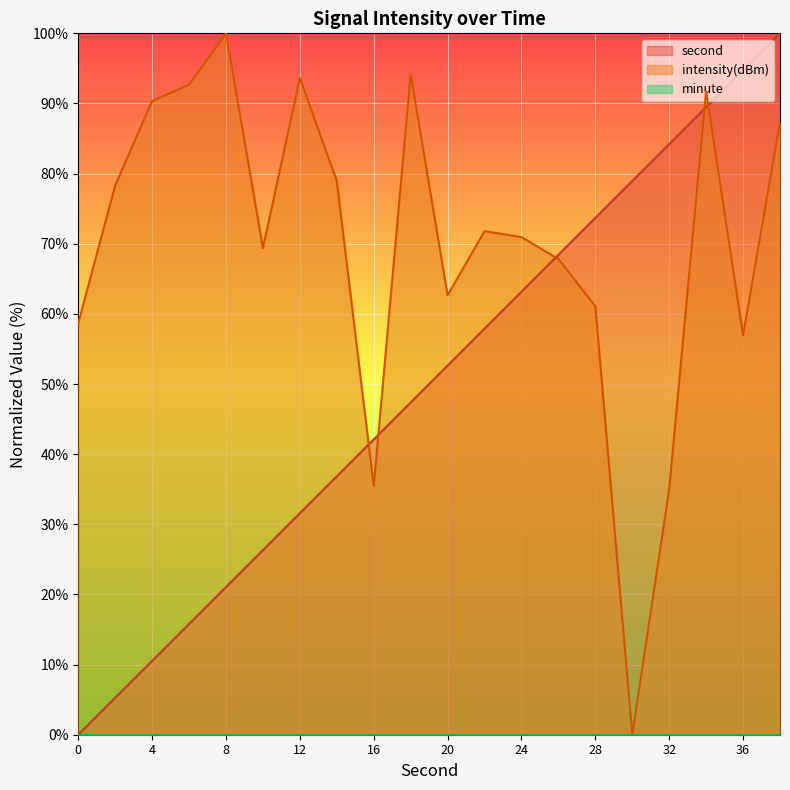

What is the sum of the second values at 18 and 16?

89.5